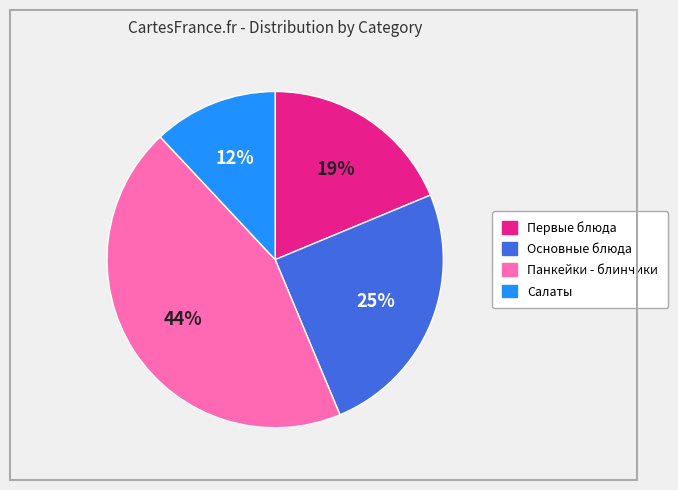

To the nearest percent, what is the average slice percentage?

25%